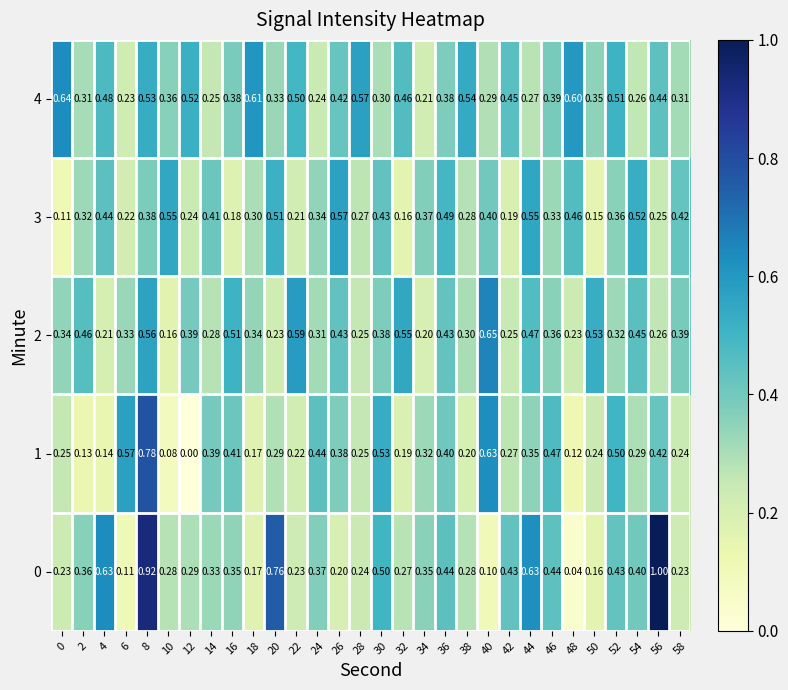

How many distinct data groups are displayed?

5